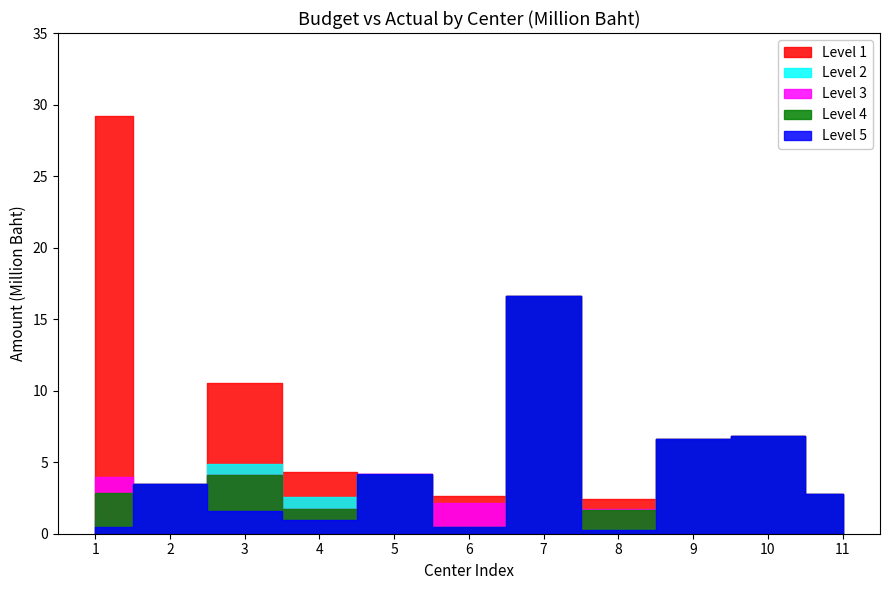

True or false: Level 2 (Contract) has more than 0 points higher than both neighbors.

True